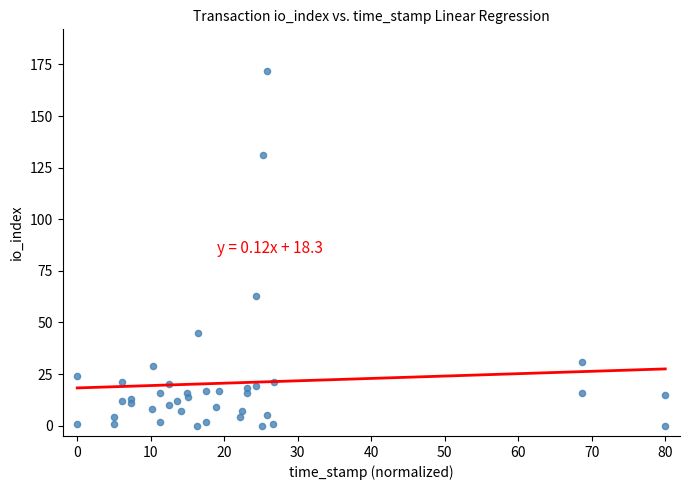

What is the range of Y values (max minus min)?

172